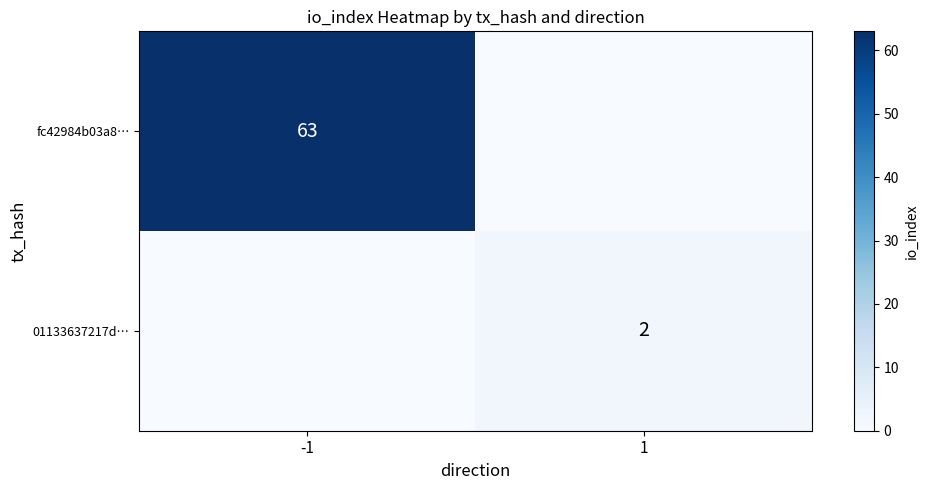

The value of 01133637217d… at 1 is 2. True or false?

True